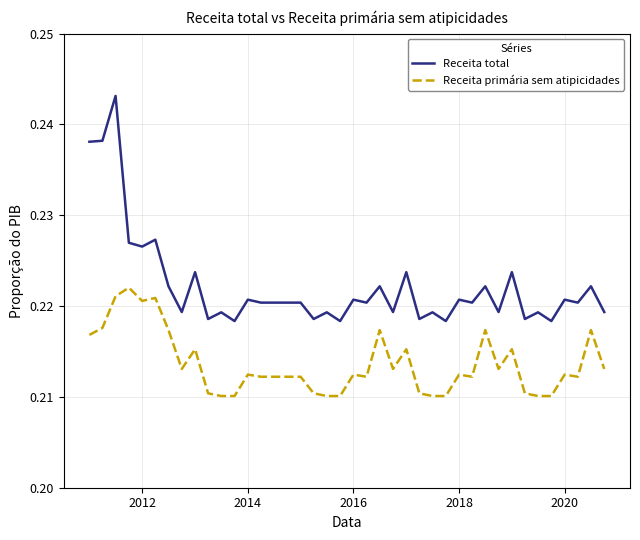

Which series has the largest range (max minus min)?

Receita total